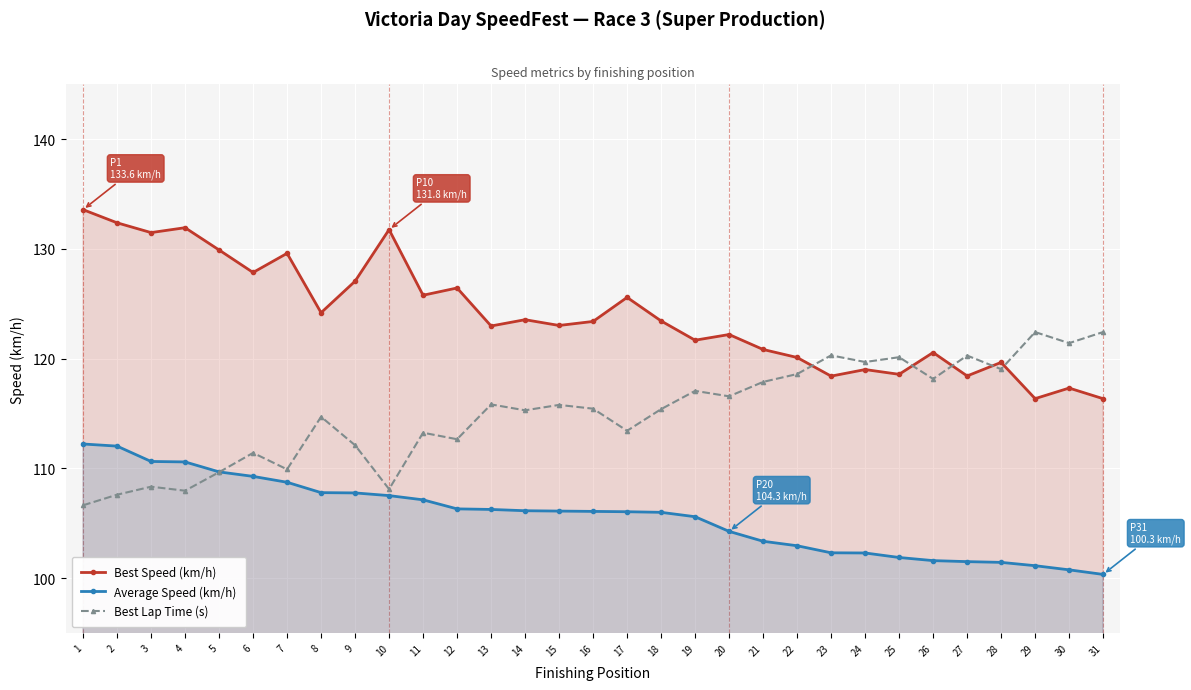

The Average Speed (km/h) series shows 110.6 at 4. True or false?

True